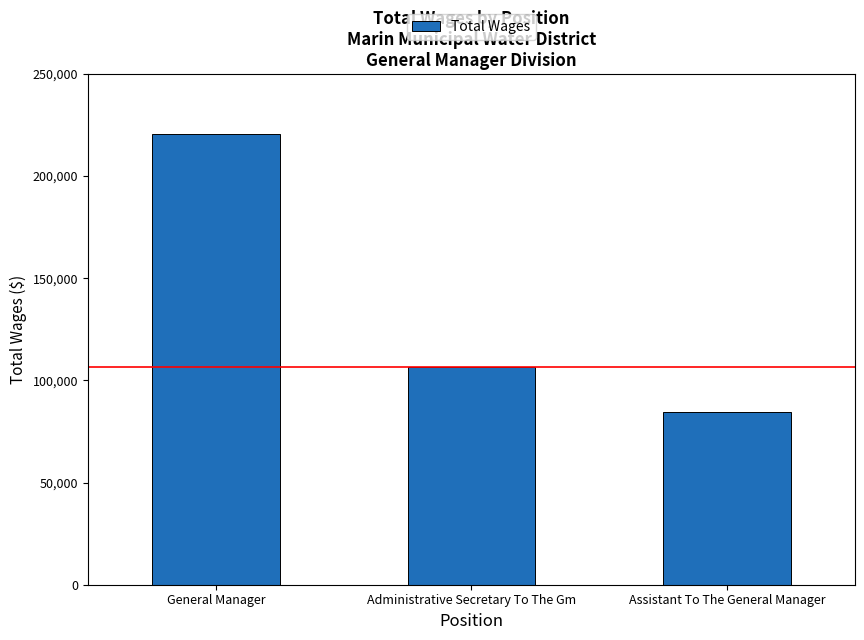

List the labels in order of value, smallest first.

Assistant To The General Manager, Administrative Secretary To The Gm, General Manager